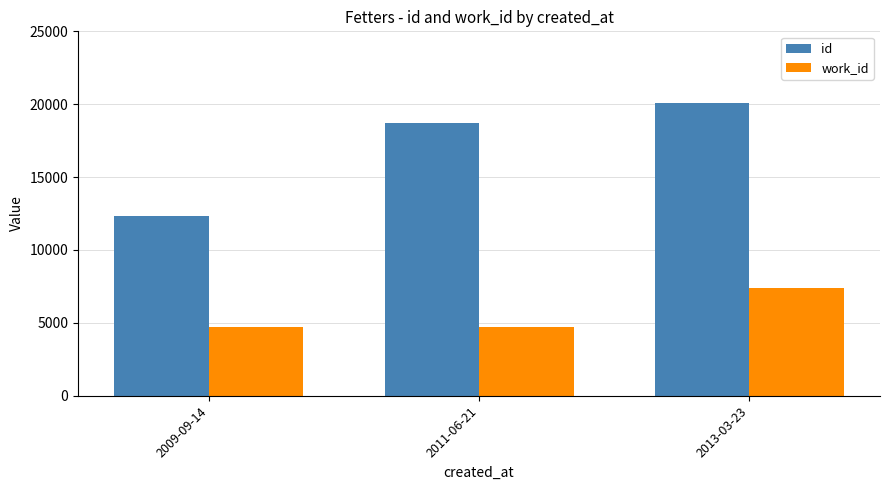

Between 2011-06-21 and 2013-03-23, which series saw the biggest shift?

work_id